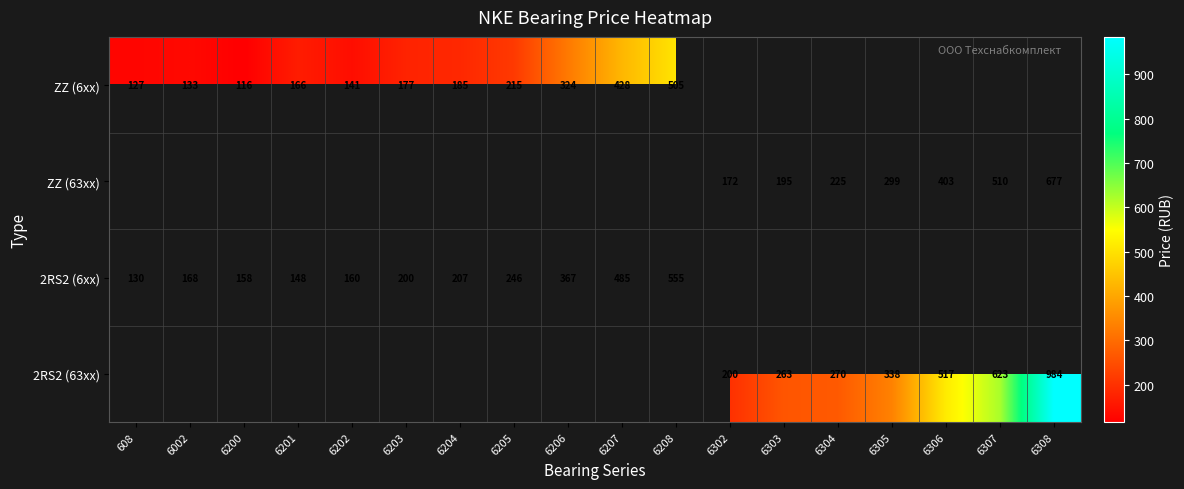

What is the difference between the ZZ (6xx) values at 6203 and 6201?

11